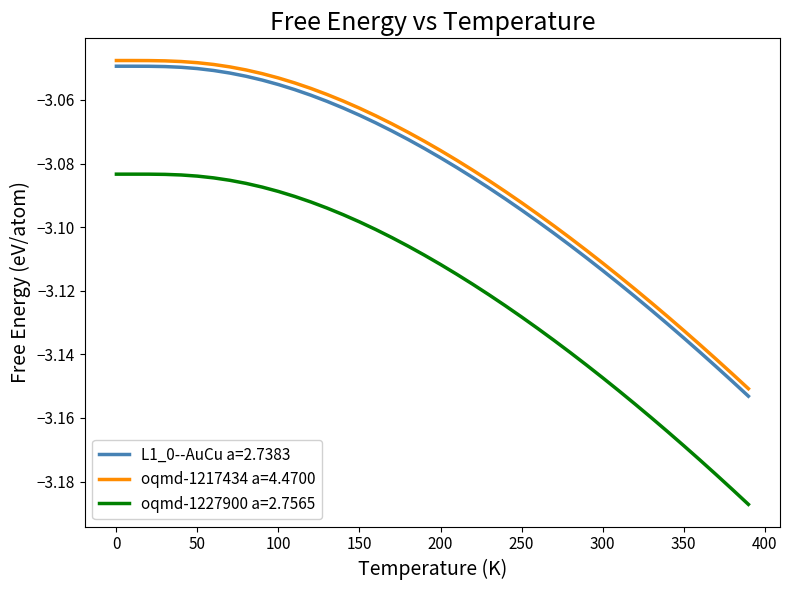

Which series has the largest range (max minus min)?

oqmd-1227900 a=2.7565